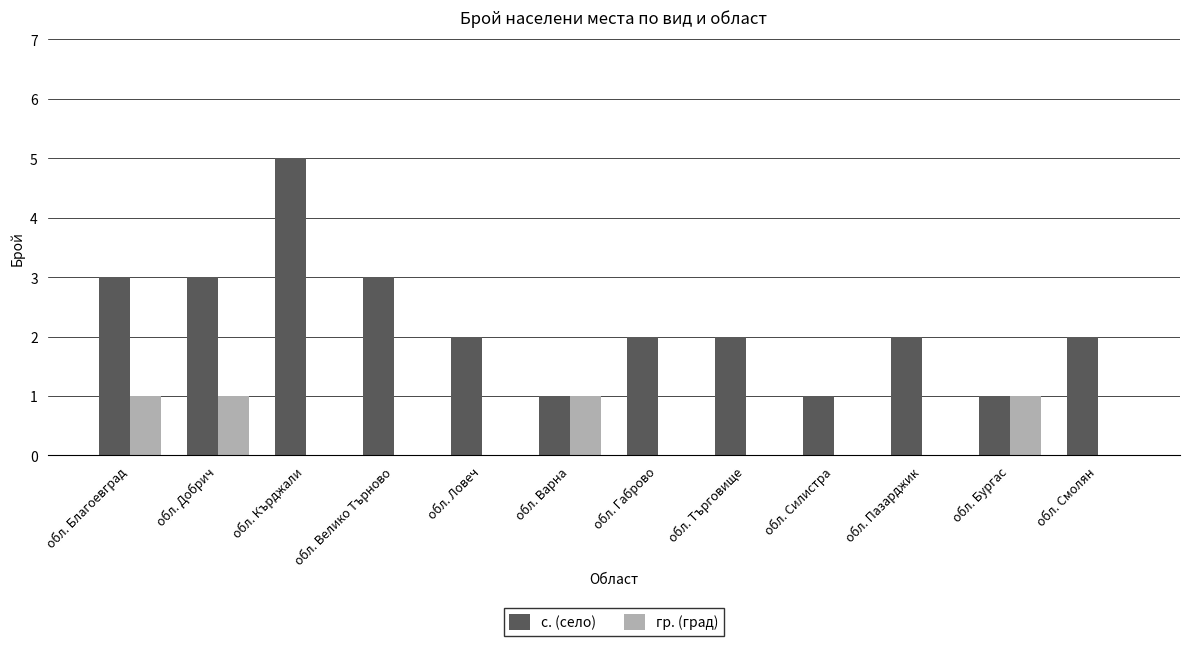

Reading left to right, list all the values displayed in this chart.

с. (село): обл. Благоевград=3	обл. Добрич=3	обл. Кърджали=5	обл. Велико Търново=3	обл. Ловеч=2	обл. Варна=1	обл. Габрово=2	обл. Търговище=2	обл. Силистра=1	обл. Пазарджик=2	обл. Бургас=1	обл. Смолян=2
гр. (град): обл. Благоевград=1	обл. Добрич=1	обл. Кърджали=0	обл. Велико Търново=0	обл. Ловеч=0	обл. Варна=1	обл. Габрово=0	обл. Търговище=0	обл. Силистра=0	обл. Пазарджик=0	обл. Бургас=1	обл. Смолян=0